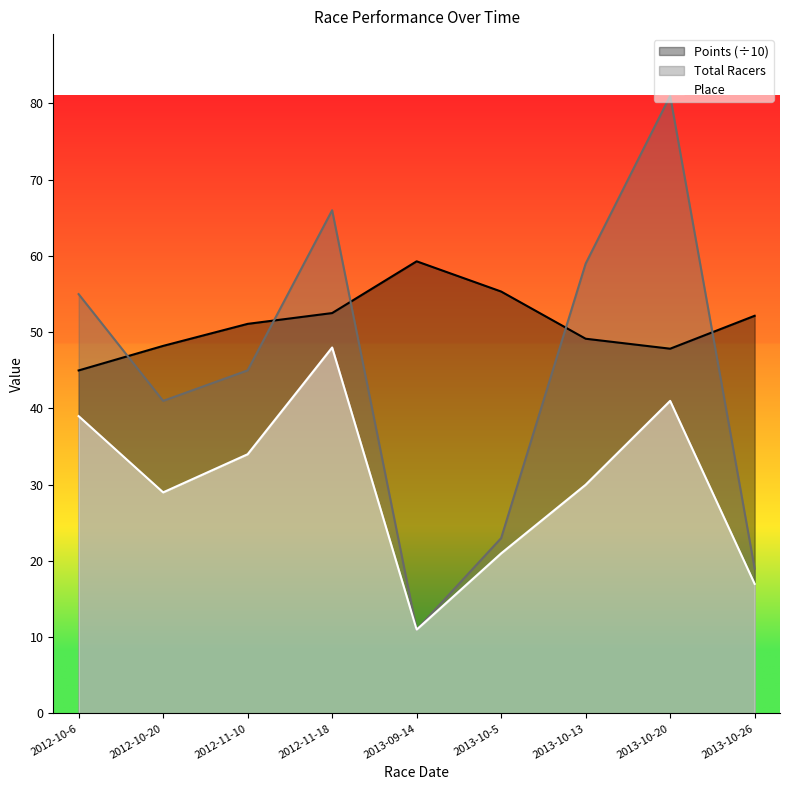

After their last crossing, which series has the higher values: Points or Total Racers?

Points